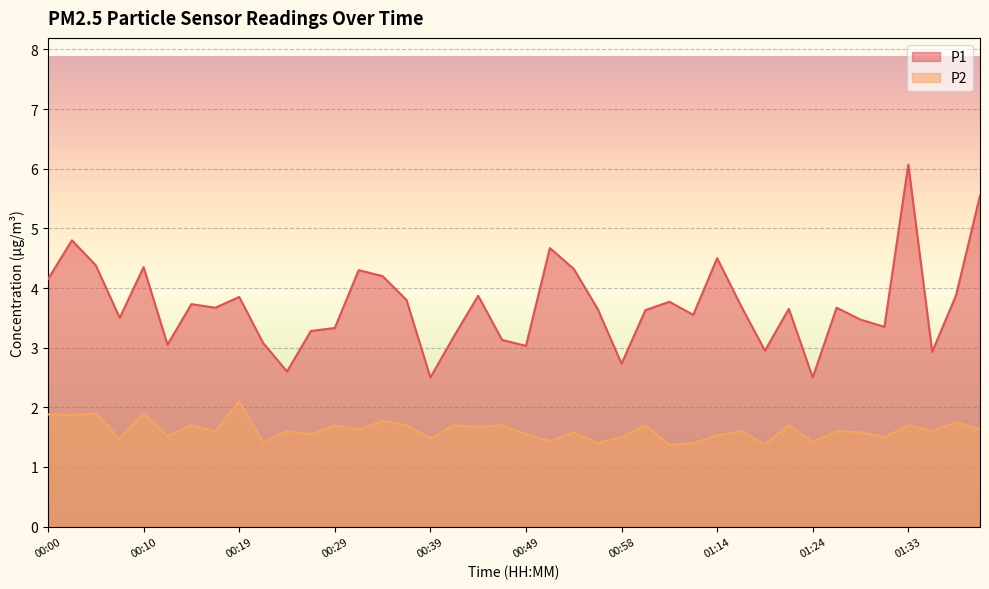

How many lines are shown in the chart?

2